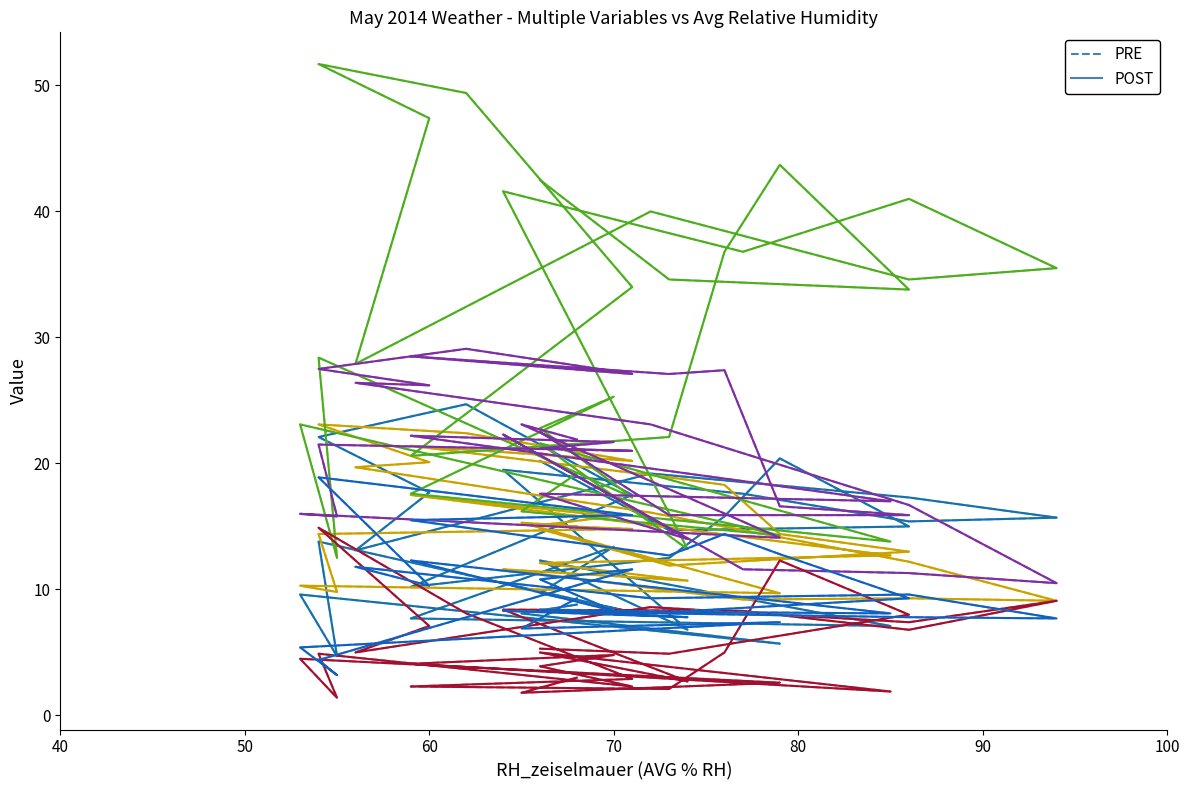

Count the number of data series in this chart.

6